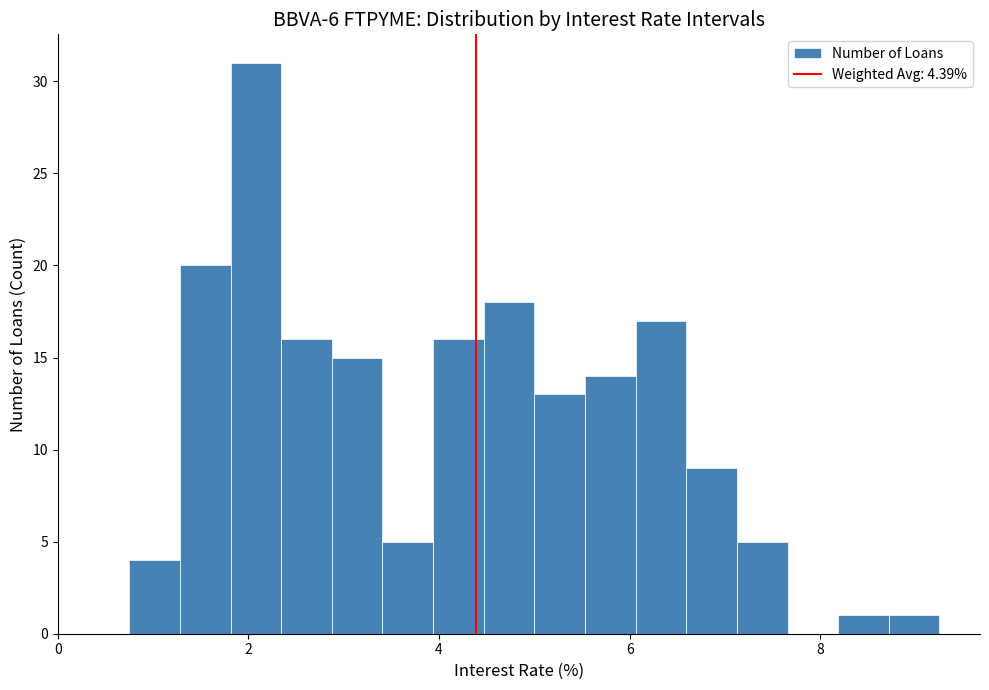

Read against the x-axis, roughly where is the centre of the tallest bar?

2.0